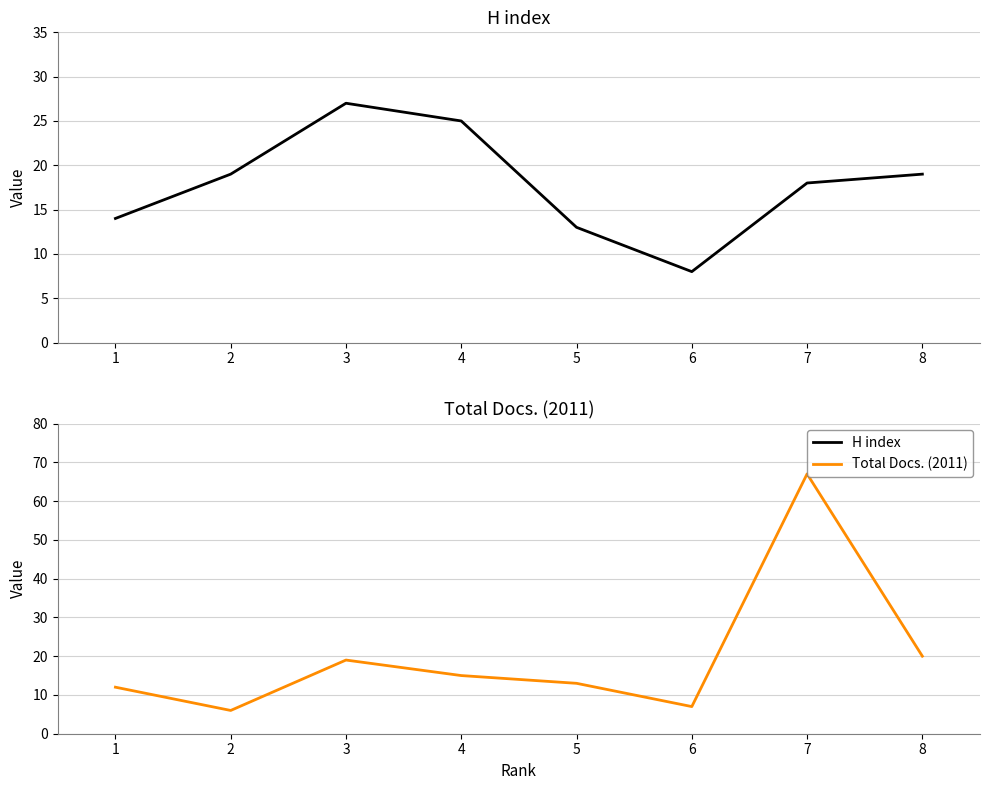

Where is the first local maximum for Total Docs. (2011)?

3